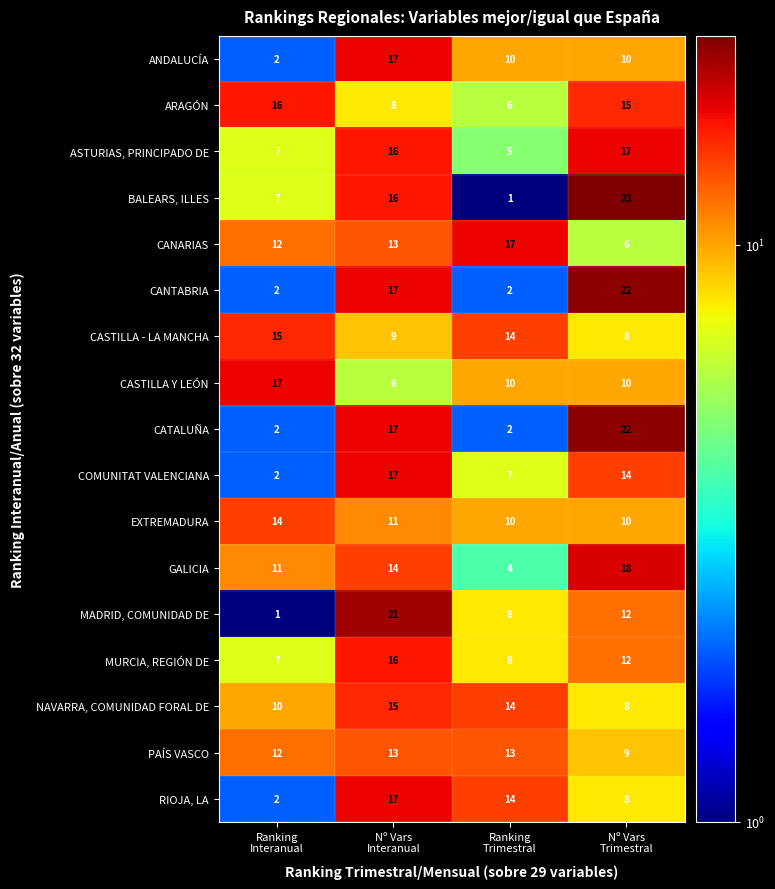

What is the total value across all series at Nº Vars
Trimestral?

224